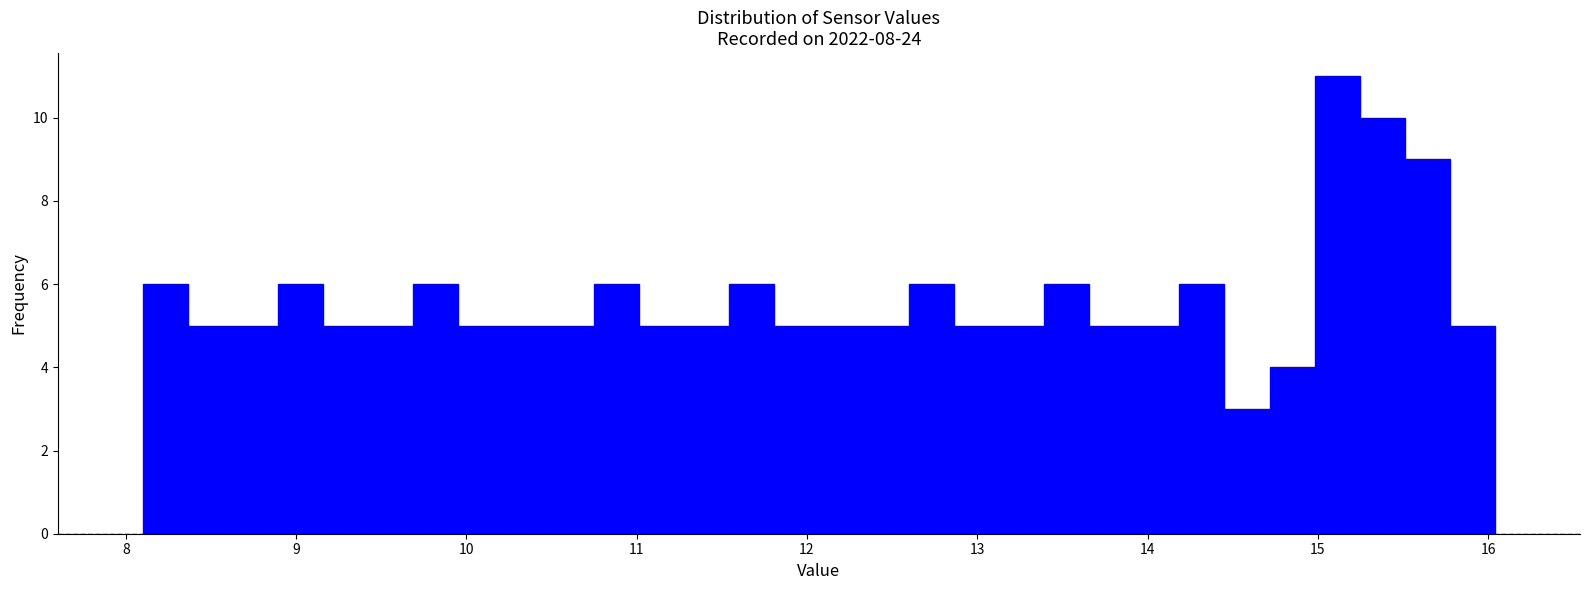

Around what value on the x-axis is the tallest bar? Give the approximate position of its centre, as read against the axis.

15.1